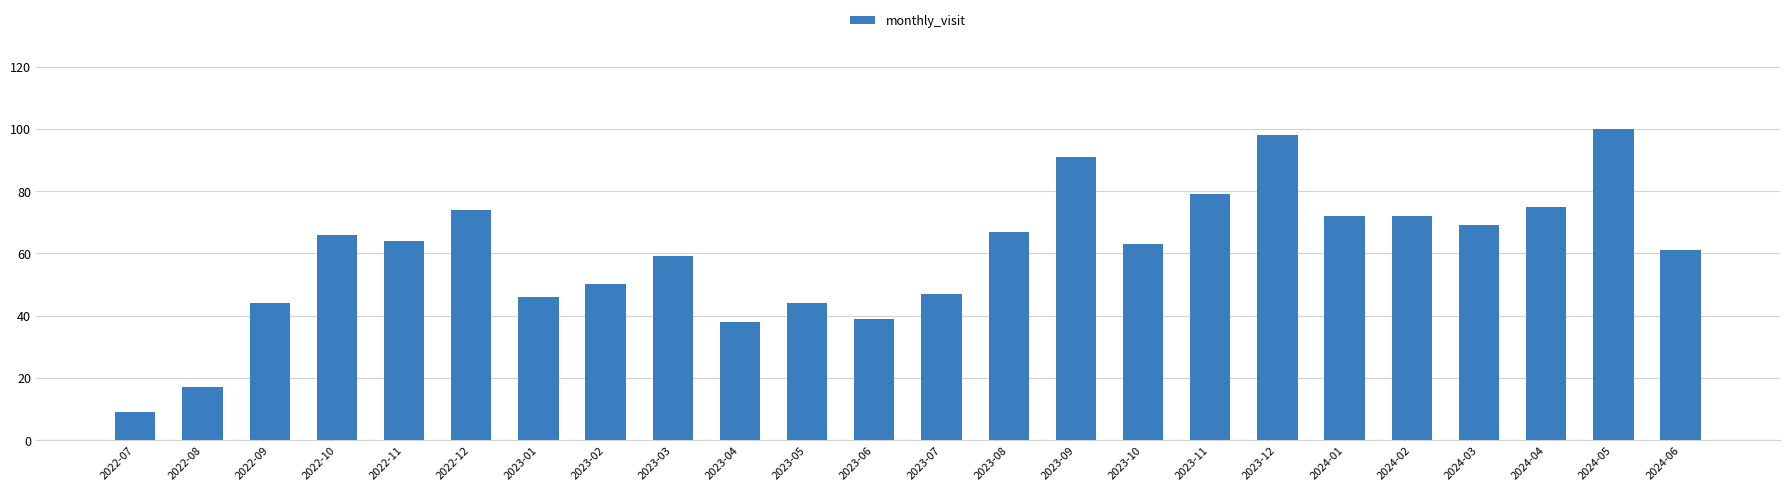

The value at 2023-08 is 37. True or false?

False